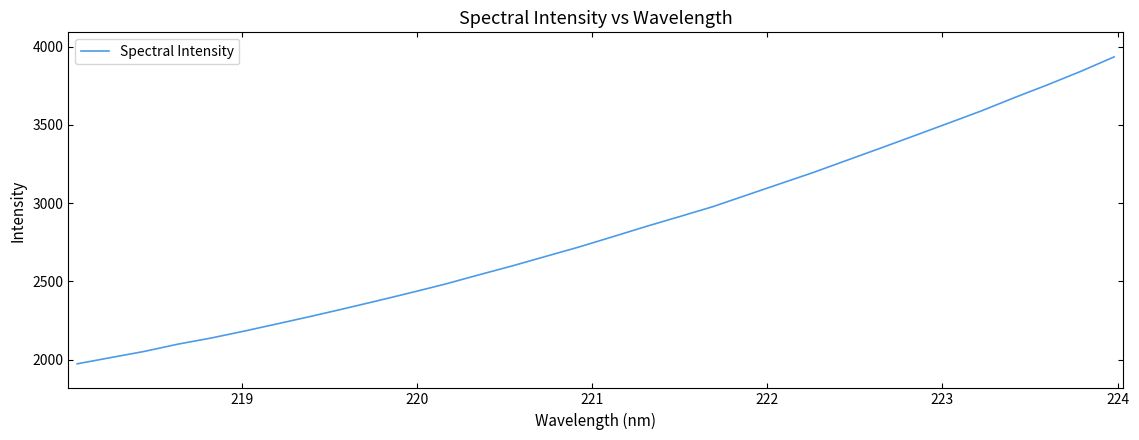

What is the maximum value shown in the chart?

3934.2